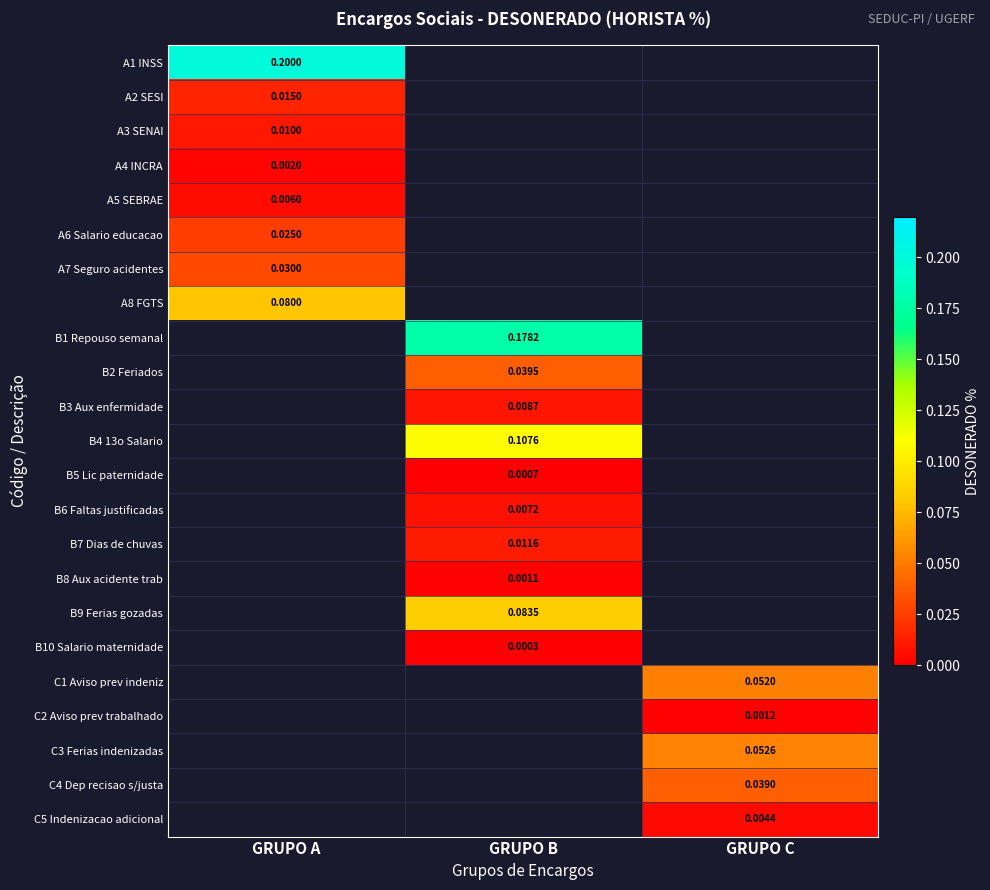

At which category is the sum across all series the highest?

GRUPO B